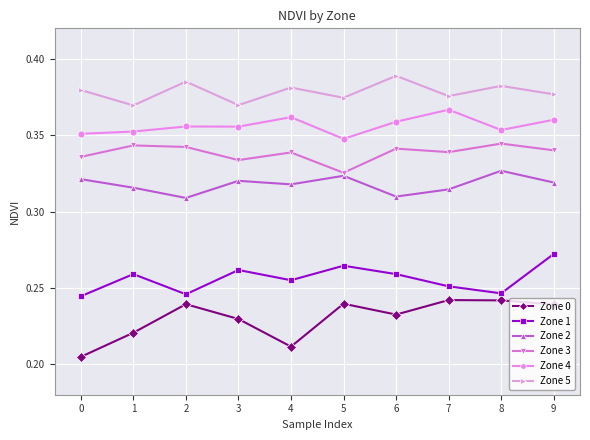

True or false: Zone 4 and Zone 2 intersect in this chart.

False